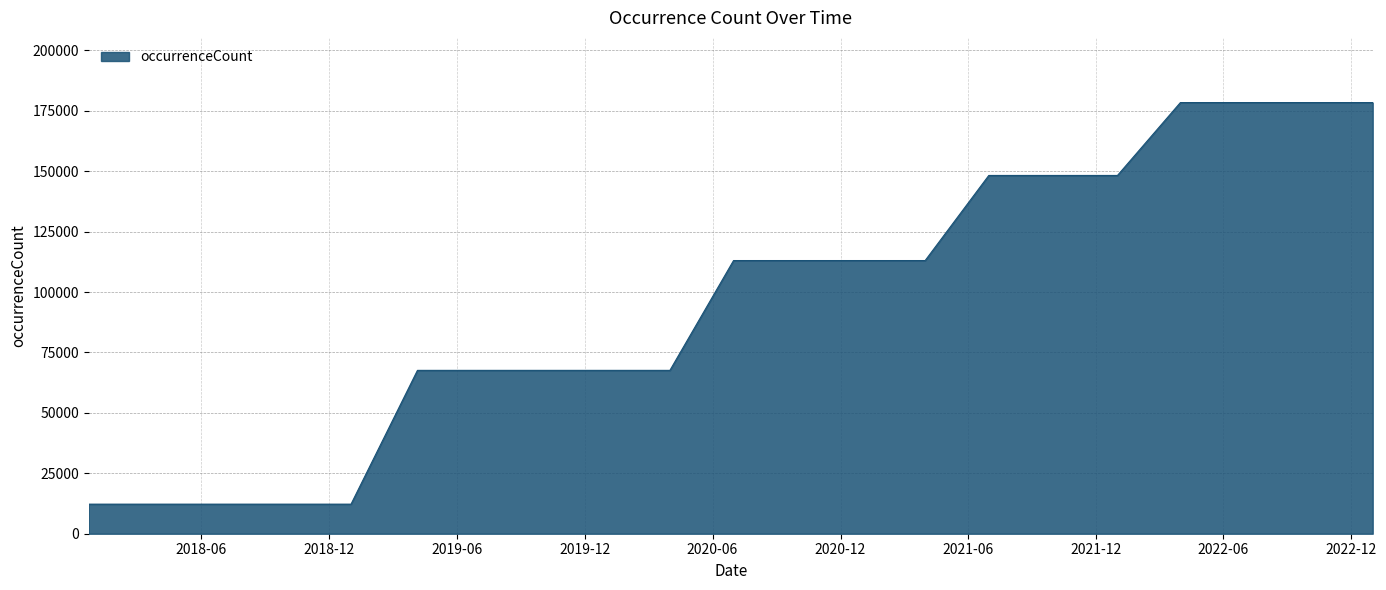

What is the maximum value shown in the chart?

178373